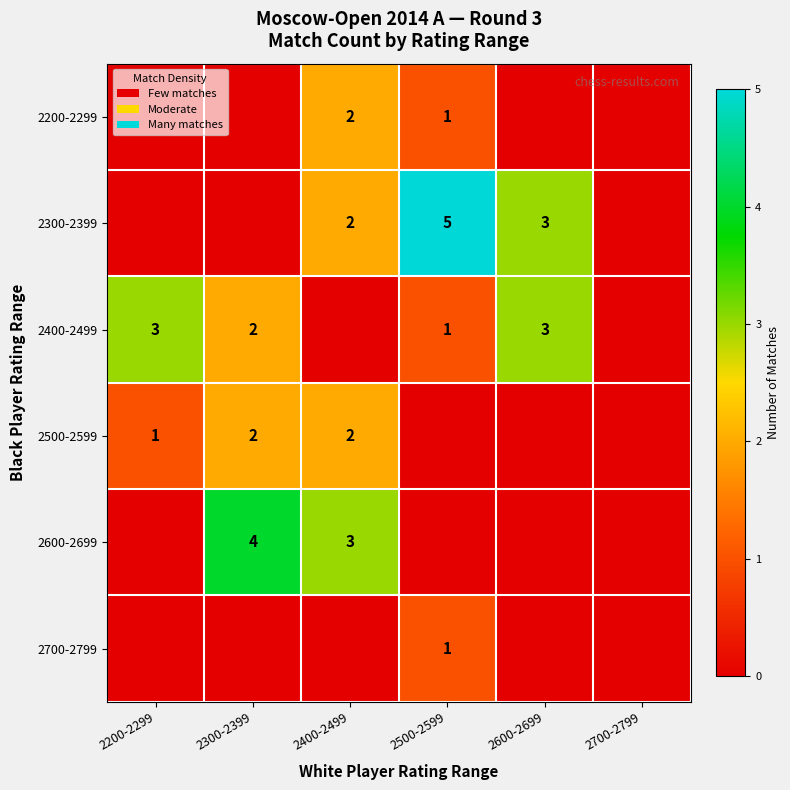

True or false: 2400-2499 has a value of 2 at 2200-2299.

False